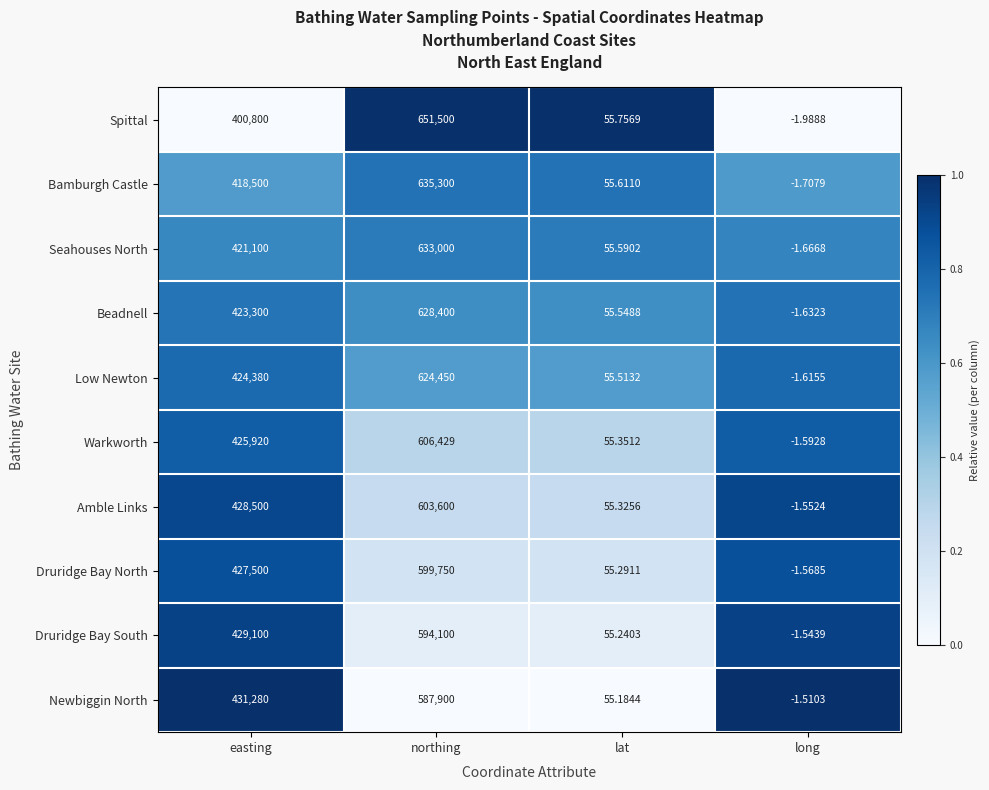

What is the total value across all series at long?

-16.4